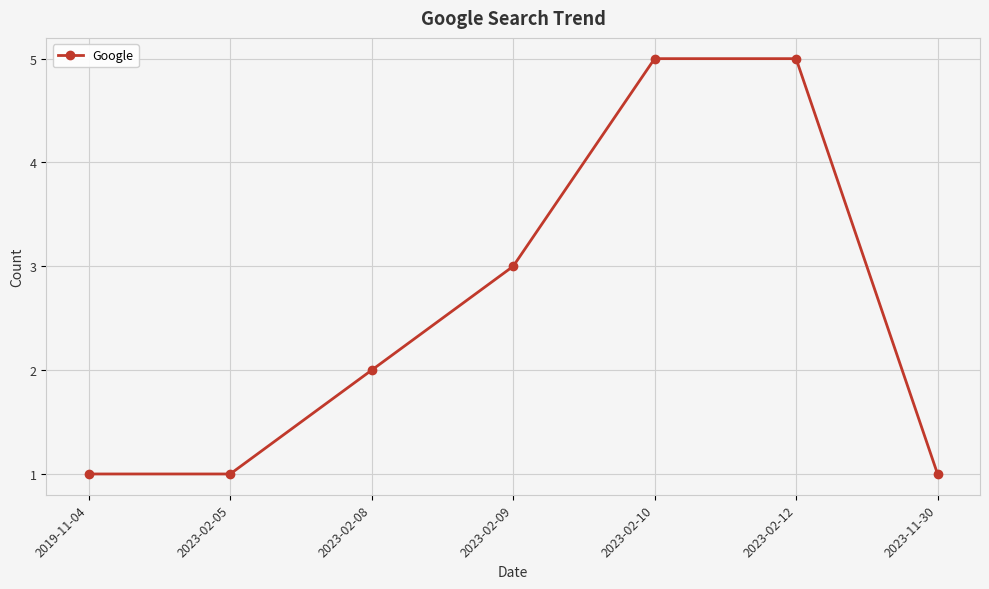

The value at 2023-02-08 is 2. True or false?

True